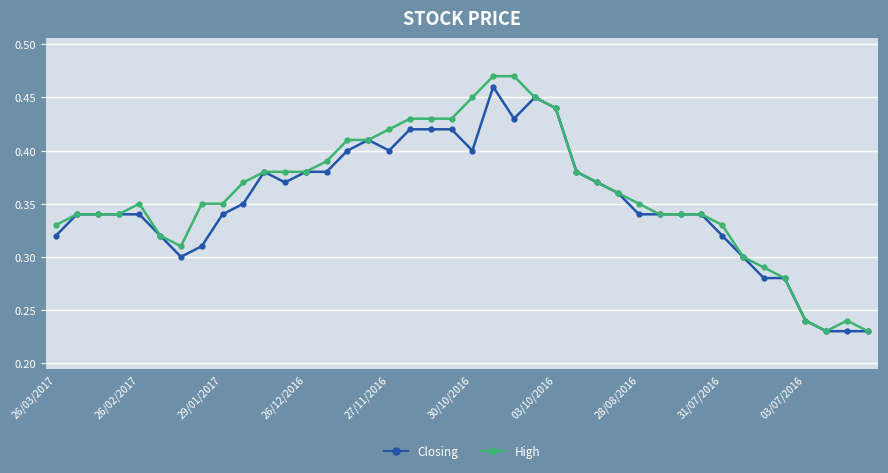

True or false: Closing has more than 0 interior local peaks.

True